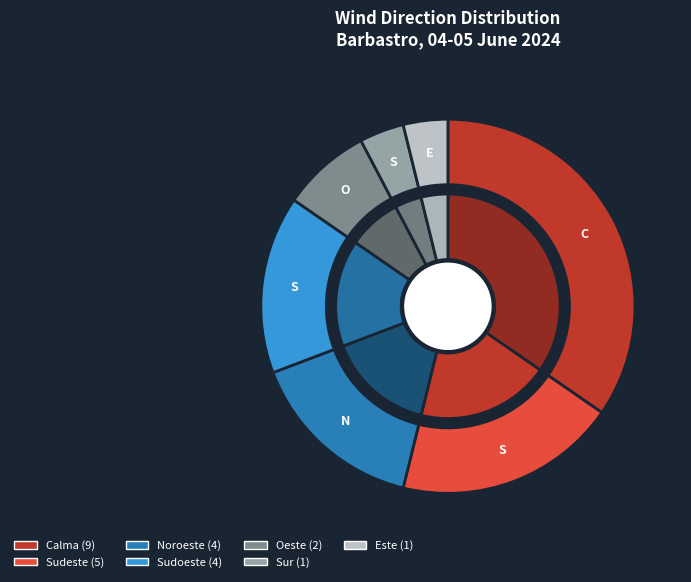

How many segments does this pie chart have?

7